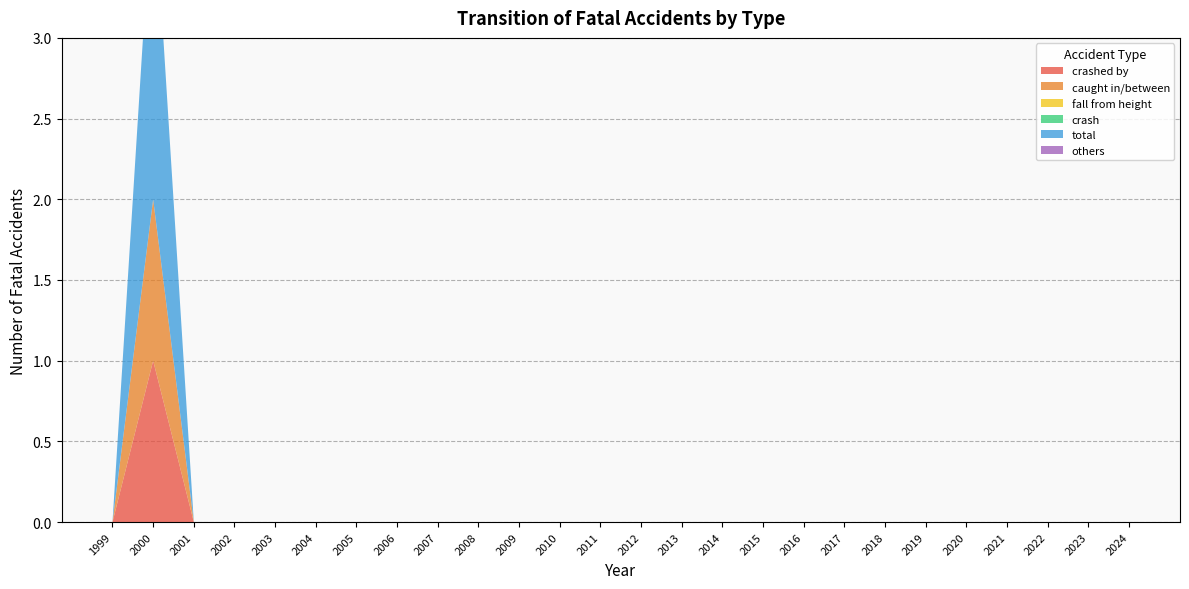

Reading left to right, what are all the values shown in this chart?

crashed by: 1999=0	2000=1	2001=0	2002=0	2003=0	2004=0	2005=0	2006=0	2007=0	2008=0	2009=0	2010=0	2011=0	2012=0	2013=0	2014=0	2015=0	2016=0	2017=0	2018=0	2019=0	2020=0	2021=0	2022=0	2023=0	2024=0
caught in/between: 1999=0	2000=1	2001=0	2002=0	2003=0	2004=0	2005=0	2006=0	2007=0	2008=0	2009=0	2010=0	2011=0	2012=0	2013=0	2014=0	2015=0	2016=0	2017=0	2018=0	2019=0	2020=0	2021=0	2022=0	2023=0	2024=0
fall from height: 1999=0	2000=0	2001=0	2002=0	2003=0	2004=0	2005=0	2006=0	2007=0	2008=0	2009=0	2010=0	2011=0	2012=0	2013=0	2014=0	2015=0	2016=0	2017=0	2018=0	2019=0	2020=0	2021=0	2022=0	2023=0	2024=0
crash: 1999=0	2000=0	2001=0	2002=0	2003=0	2004=0	2005=0	2006=0	2007=0	2008=0	2009=0	2010=0	2011=0	2012=0	2013=0	2014=0	2015=0	2016=0	2017=0	2018=0	2019=0	2020=0	2021=0	2022=0	2023=0	2024=0
total: 1999=0	2000=2	2001=0	2002=0	2003=0	2004=0	2005=0	2006=0	2007=0	2008=0	2009=0	2010=0	2011=0	2012=0	2013=0	2014=0	2015=0	2016=0	2017=0	2018=0	2019=0	2020=0	2021=0	2022=0	2023=0	2024=0
others: 1999=0	2000=0	2001=0	2002=0	2003=0	2004=0	2005=0	2006=0	2007=0	2008=0	2009=0	2010=0	2011=0	2012=0	2013=0	2014=0	2015=0	2016=0	2017=0	2018=0	2019=0	2020=0	2021=0	2022=0	2023=0	2024=0